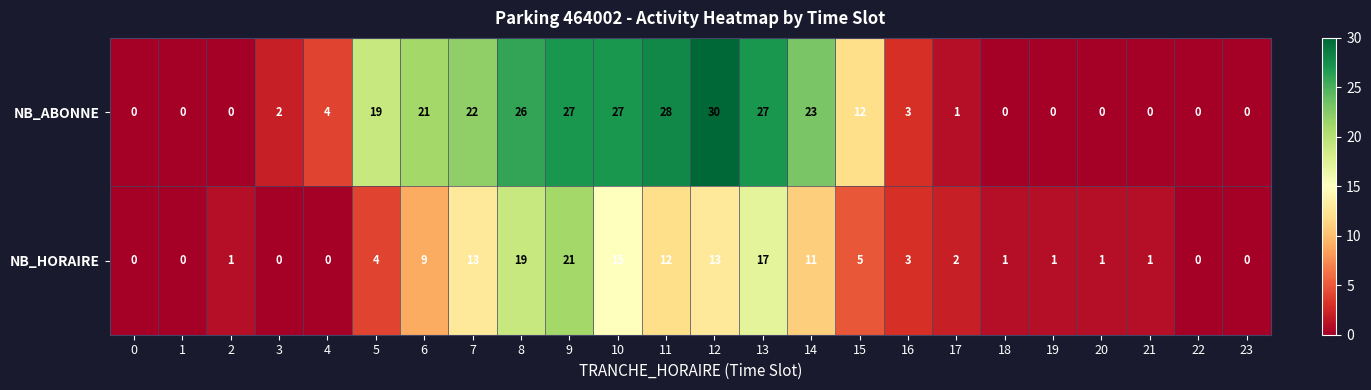

What is the spread (max minus min) of values at 13?

10